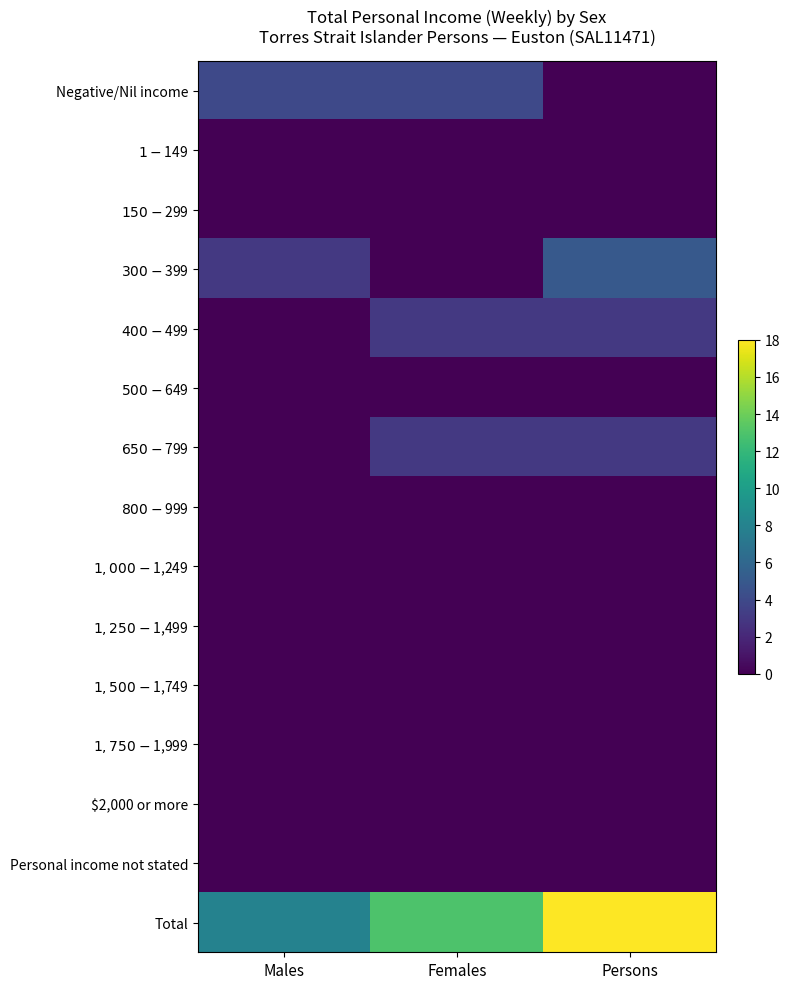

List the series in order of their peak value, highest first.

Total, $300-$399, Negative/Nil income, $400-$499, $650-$799, $1-$149, $150-$299, $500-$649, $800-$999, $1,000-$1,249, $1,250-$1,499, $1,500-$1,749, $1,750-$1,999, $2,000 or more, Personal income not stated